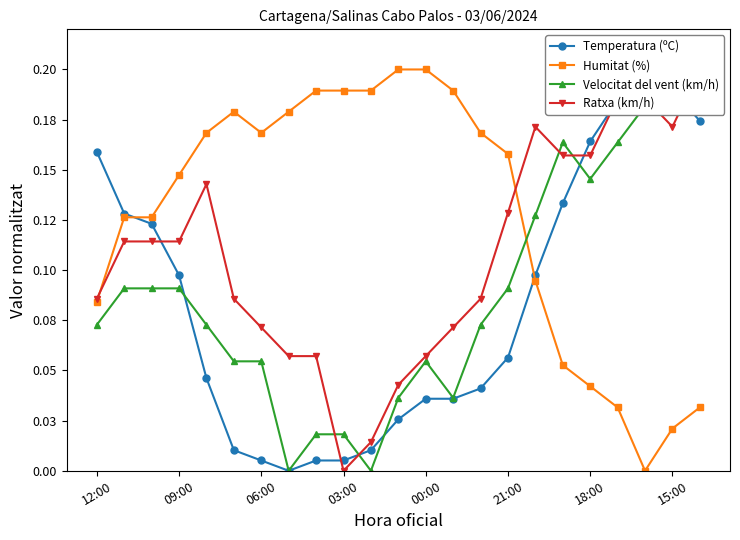

What position from the left is 14?

15